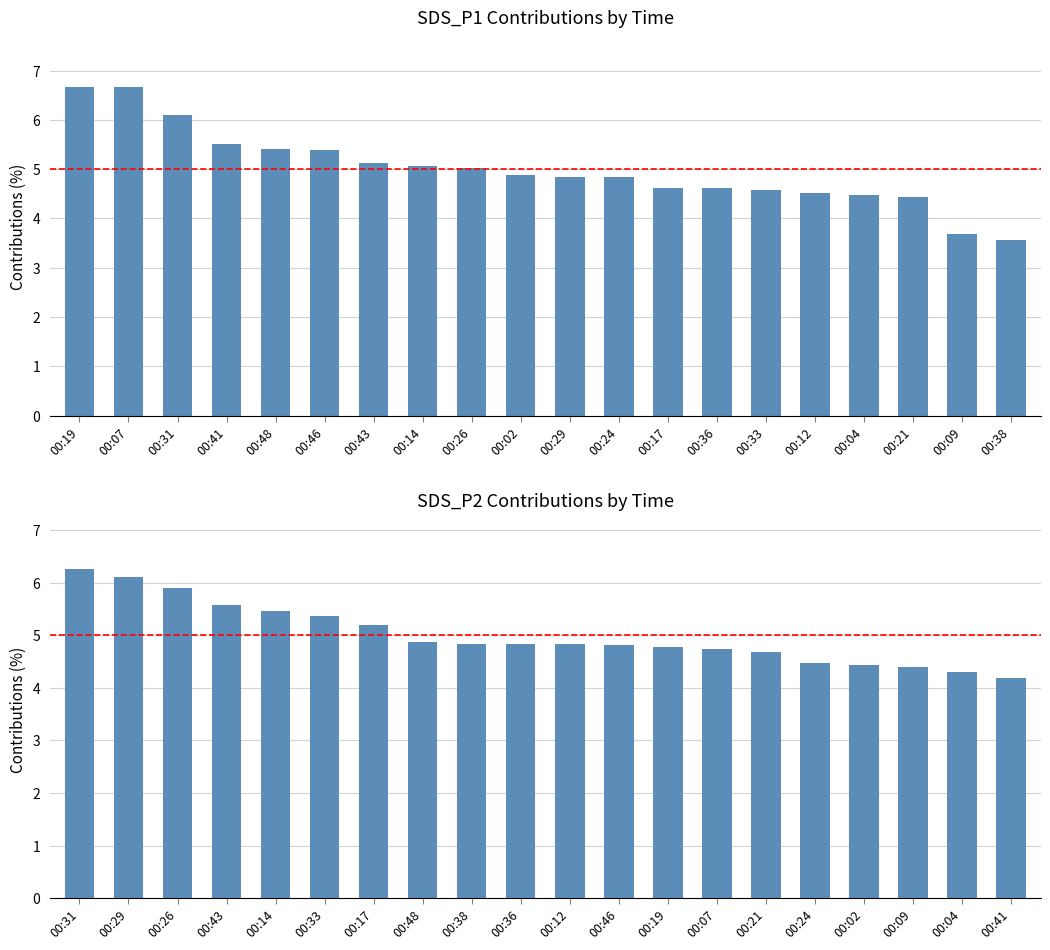

Between 00:04 and 00:48, which is larger?

00:48